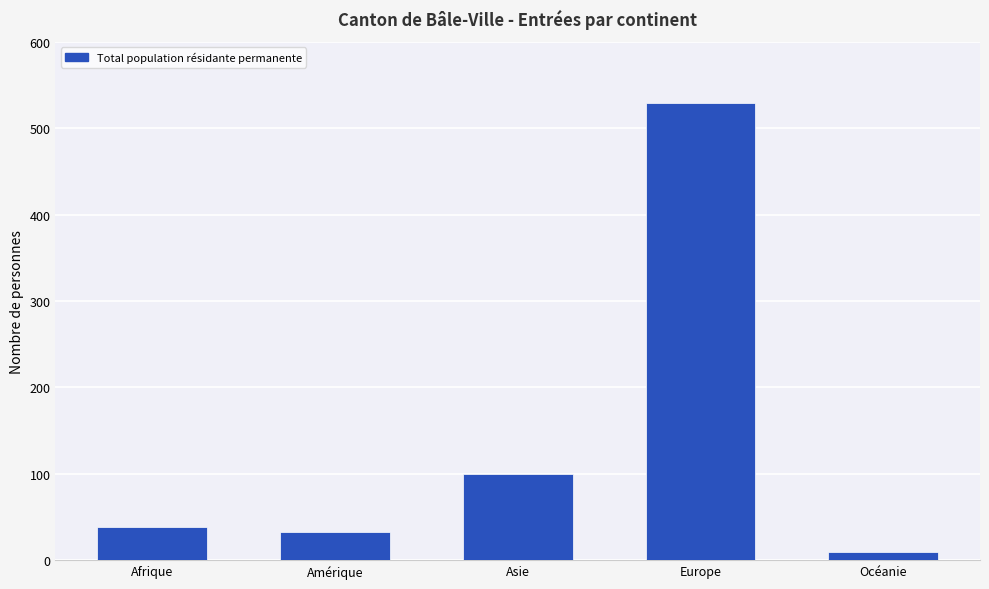

What is the value of the 5th bar from the left?

9